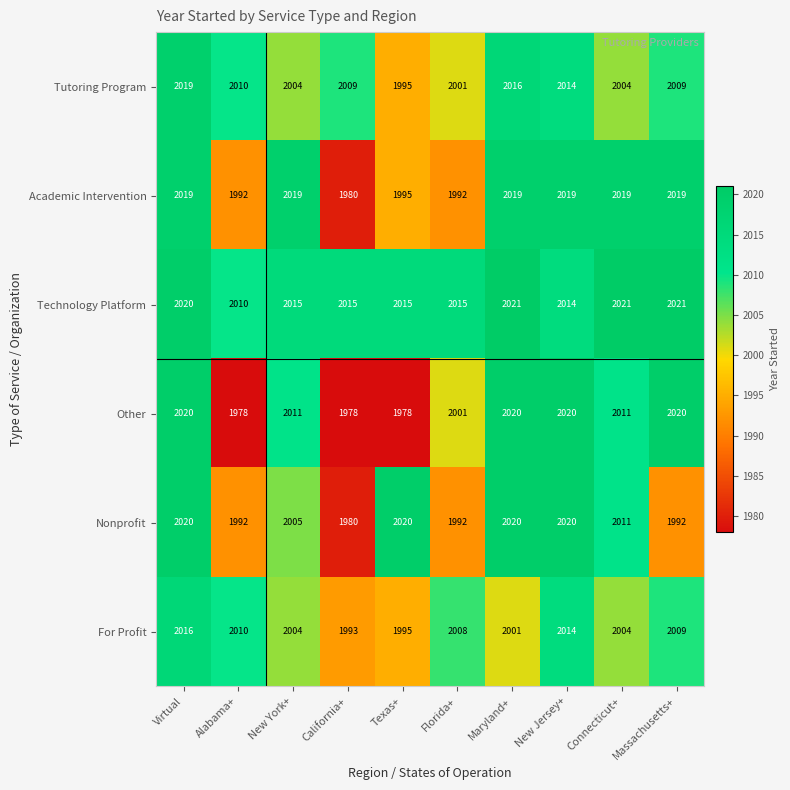

At which category is the sum across all series the highest?

Virtual